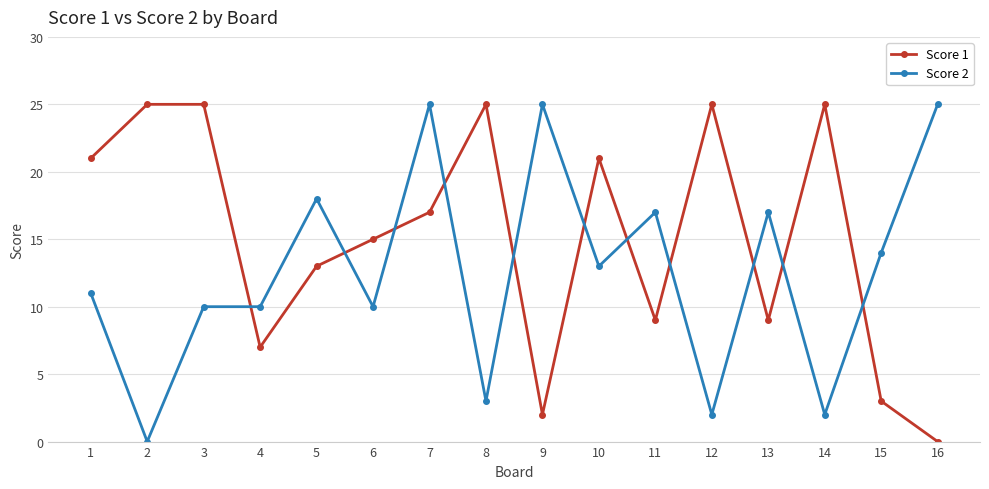

Which series changed the most between 1 and 2?

Score 2